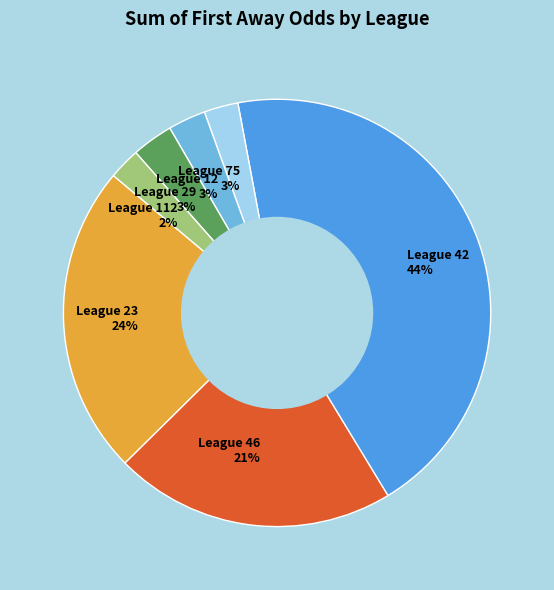

To the nearest percent, what is the combined percentage of League 29 3% and League 46 21%?

24%